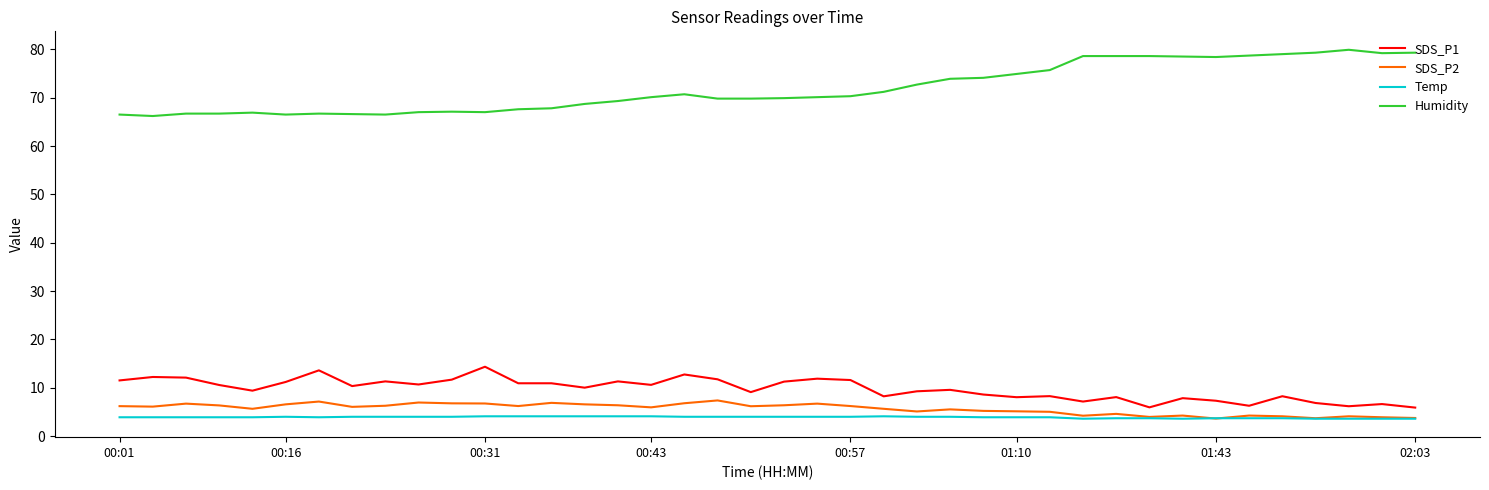

What is the average value of the SDS_P1 series?

9.7